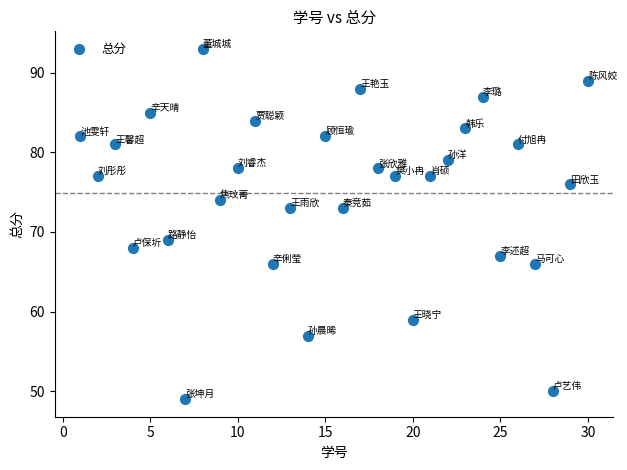

What is the range of X values (max minus min)?

29